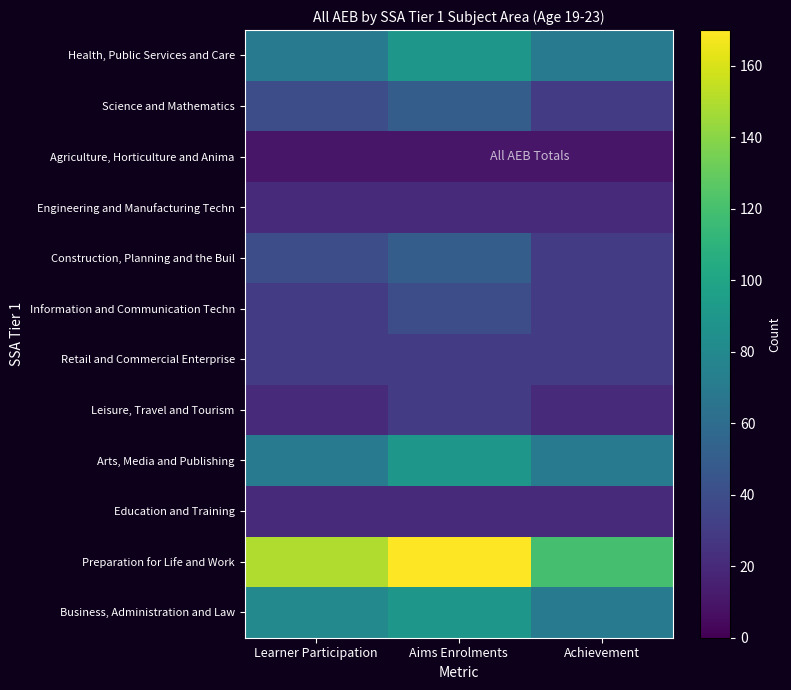

What is the total value across all series at Learner Participation?

580